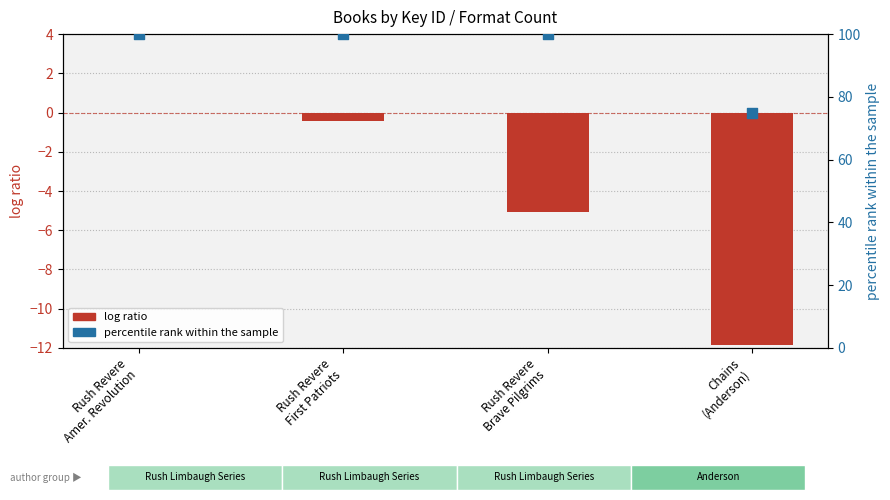

At how many categories does at least one series exceed 77?

3